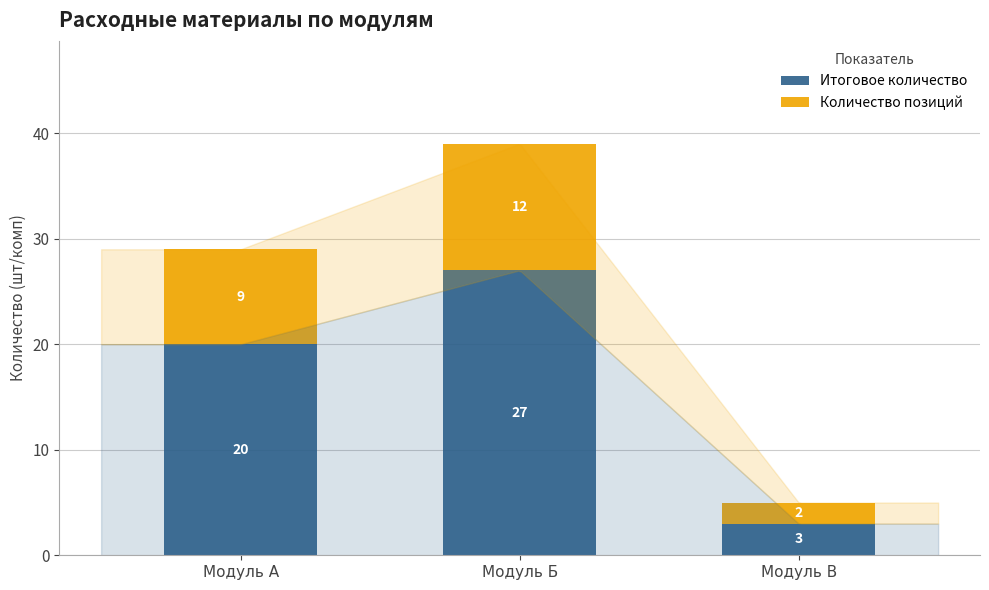

How many distinct data groups are displayed?

2